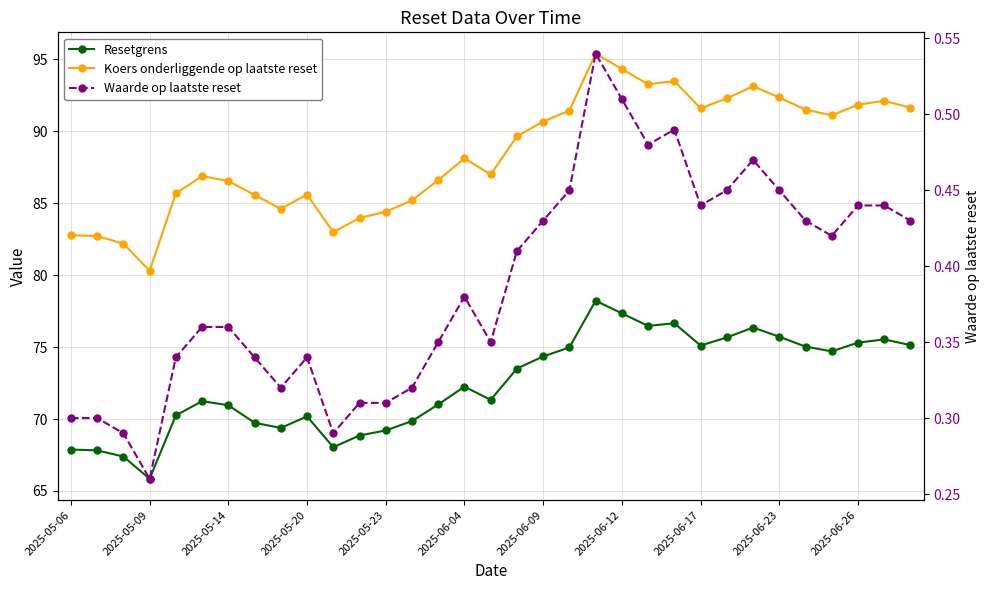

True or false: Waarde op laatste reset has a value of 0.3 at 2025-05-23.

True